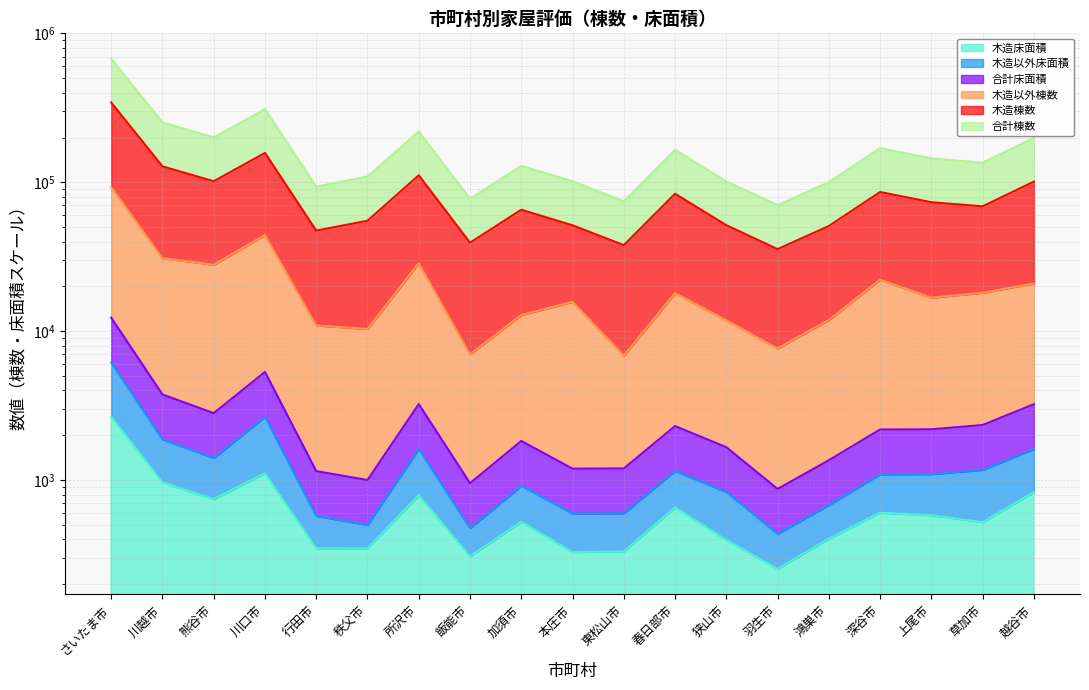

What position from the right is 川口市?

16